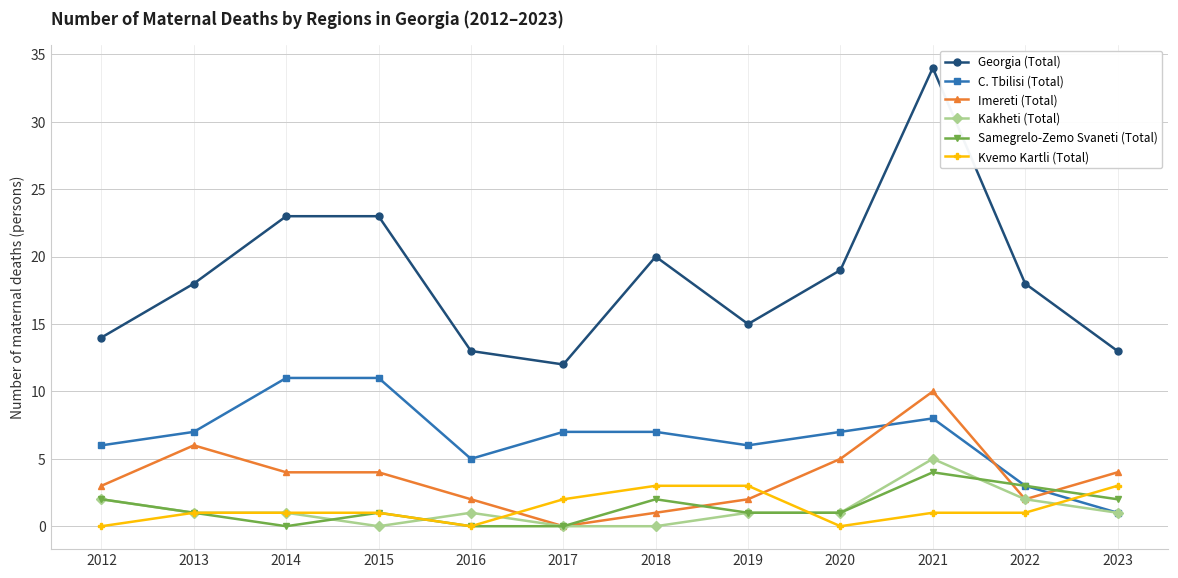

The Samegrelo-Zemo Svaneti (Total) series shows 3 at 2014. True or false?

False